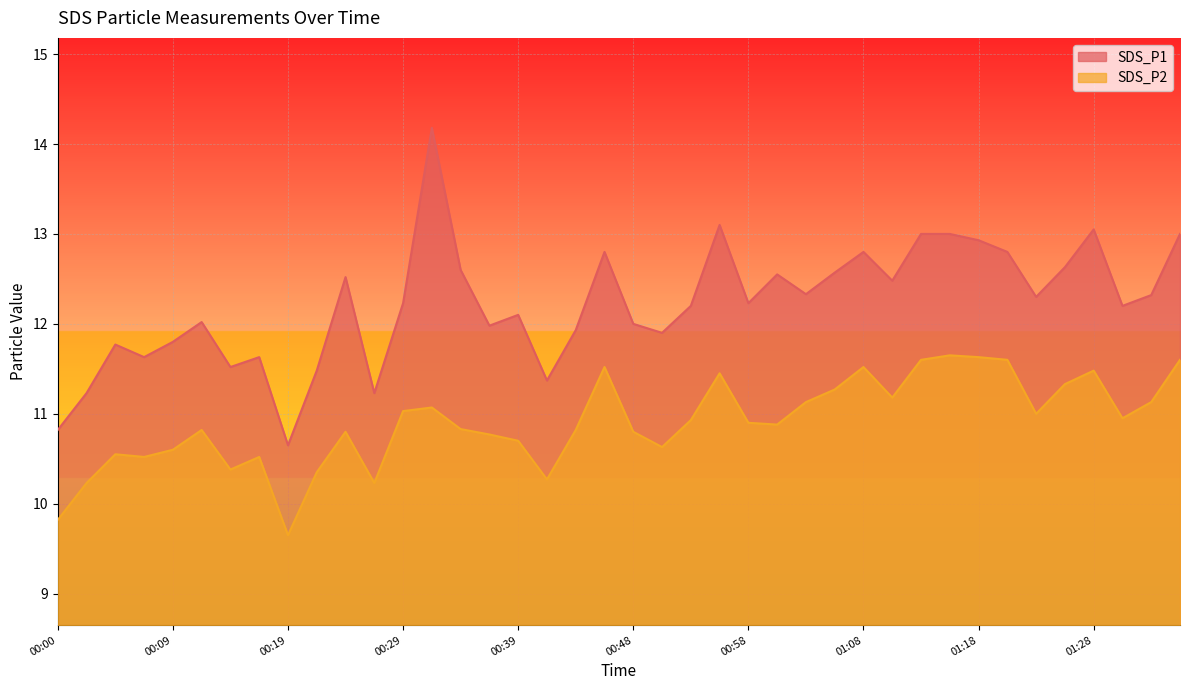

What value does the SDS_P2 series have at 00:09?

10.6